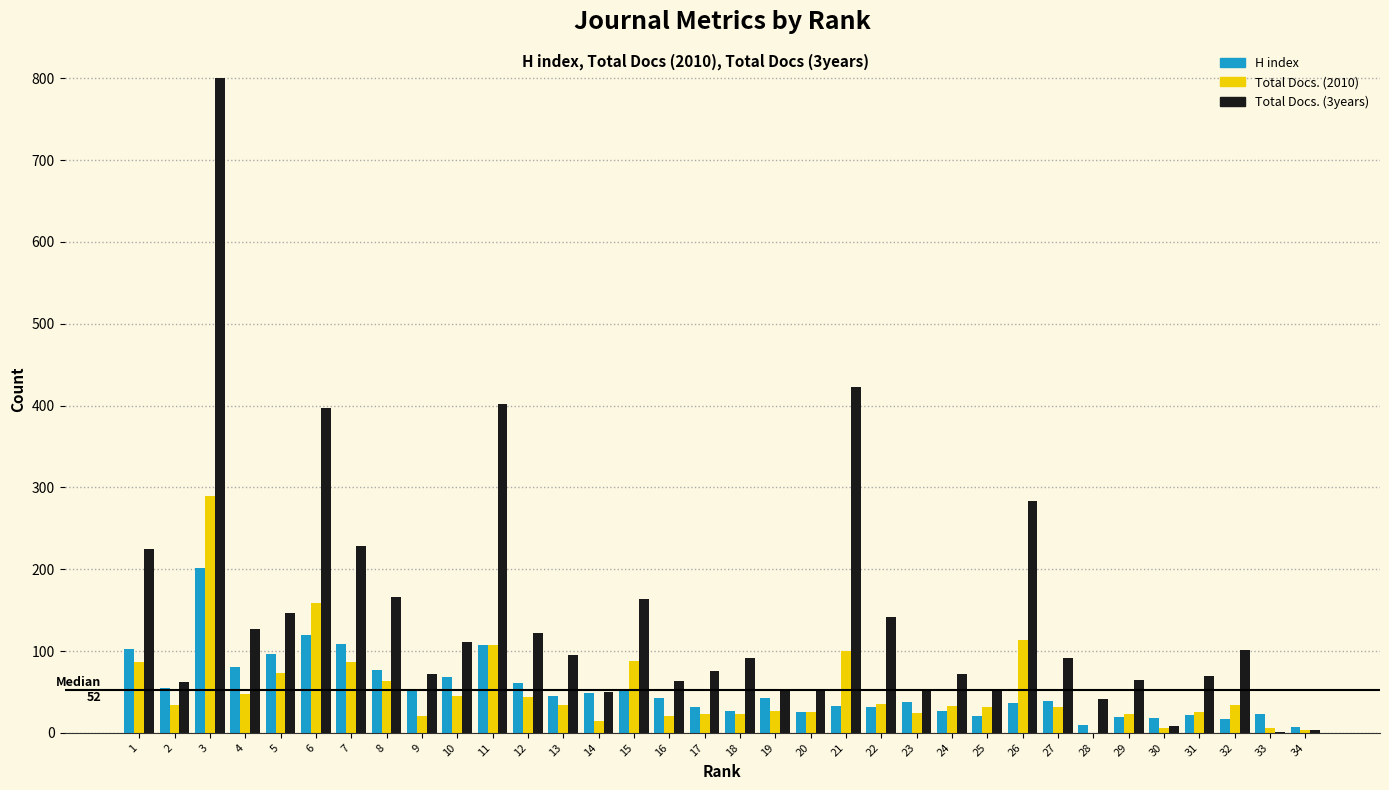

Is the value of Total Docs. (3years) at 10 greater than the value of Total Docs. (2010) at 31?

Yes